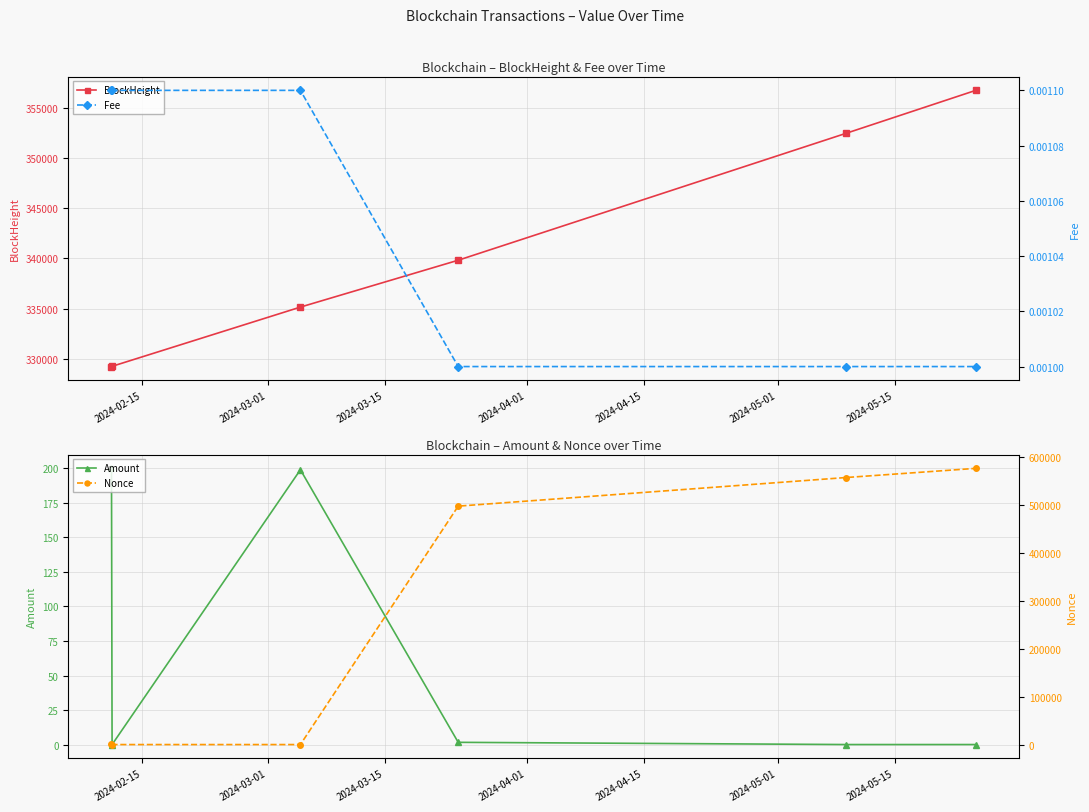

True or false: BlockHeight has more than 2 interior local peaks.

False